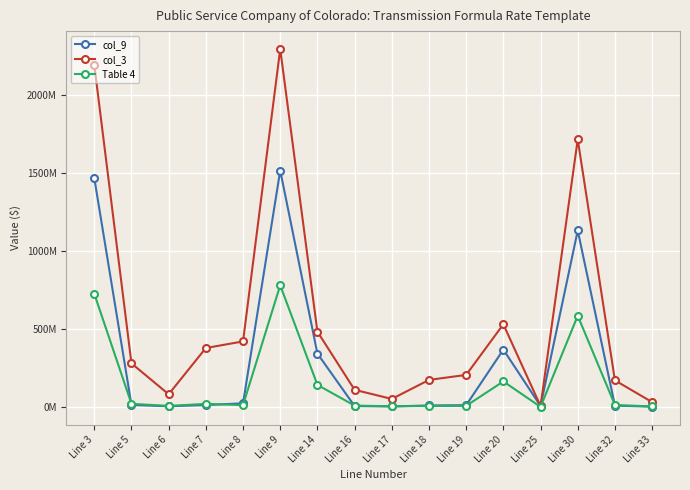

What is the value of the col_9 point at the 1st from the left?

1467586788.3